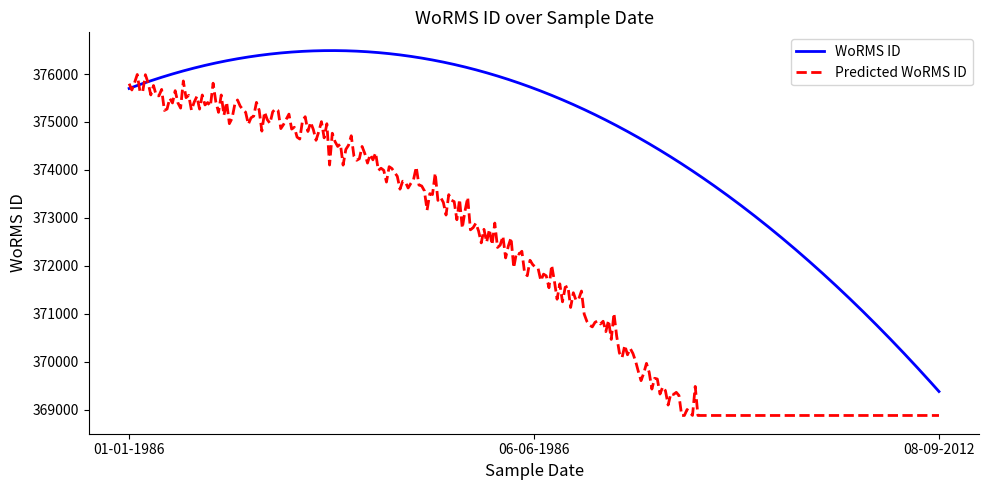

Which series has the largest total across all categories?

WoRMS ID